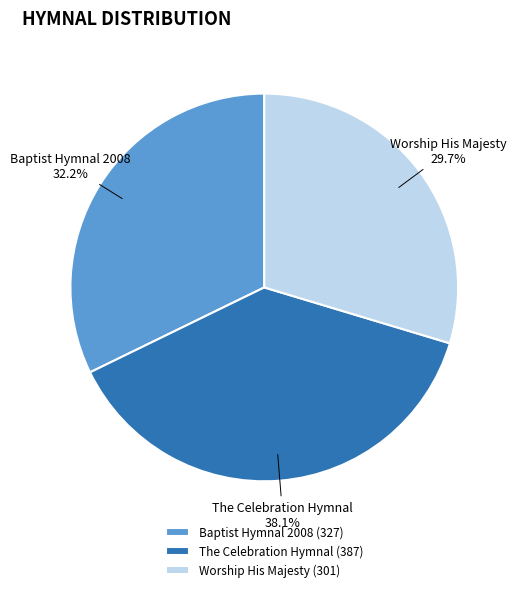

Is it true that The Celebration Hymnal is 38% of the pie?

True